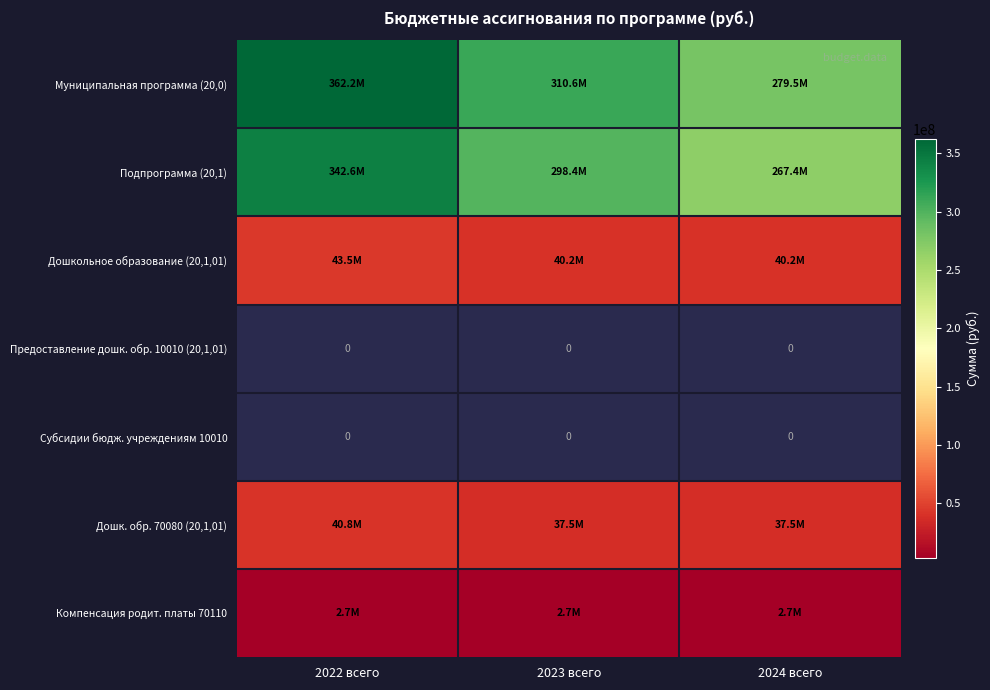

At which label is Муниципальная программа (20,0) closest to 320872330?

2023 всего